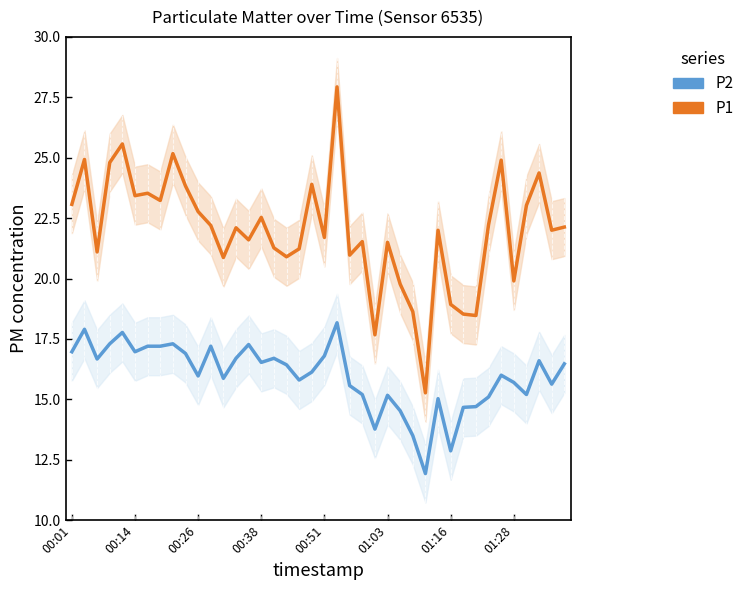

Reading left to right, list all the values displayed in this chart.

P1: 23.1	24.9	21.1	24.8	25.6	23.4	23.5	23.2	25.2	23.8	22.8	22.2	20.9	22.1	21.6	22.5	21.3	20.9	21.2	23.9	21.7	27.9	21.0	21.5	17.7	21.5	19.8	18.6	15.3	22.0	18.9	18.5	18.5	22.2	24.9	19.9	23.0	24.4	22.0	22.1
P2: 17.0	17.9	16.7	17.3	17.8	17.0	17.2	17.2	17.3	16.9	16.0	17.2	15.9	16.7	17.3	16.5	16.7	16.4	15.8	16.1	16.8	18.2	15.6	15.2	13.8	15.2	14.5	13.5	11.9	15.0	12.9	14.7	14.7	15.1	16.0	15.7	15.2	16.6	15.6	16.5